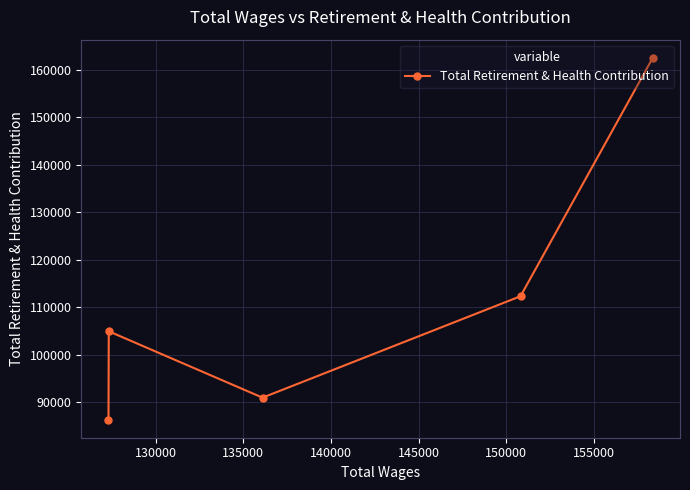

How many data points are less than 104915?

2